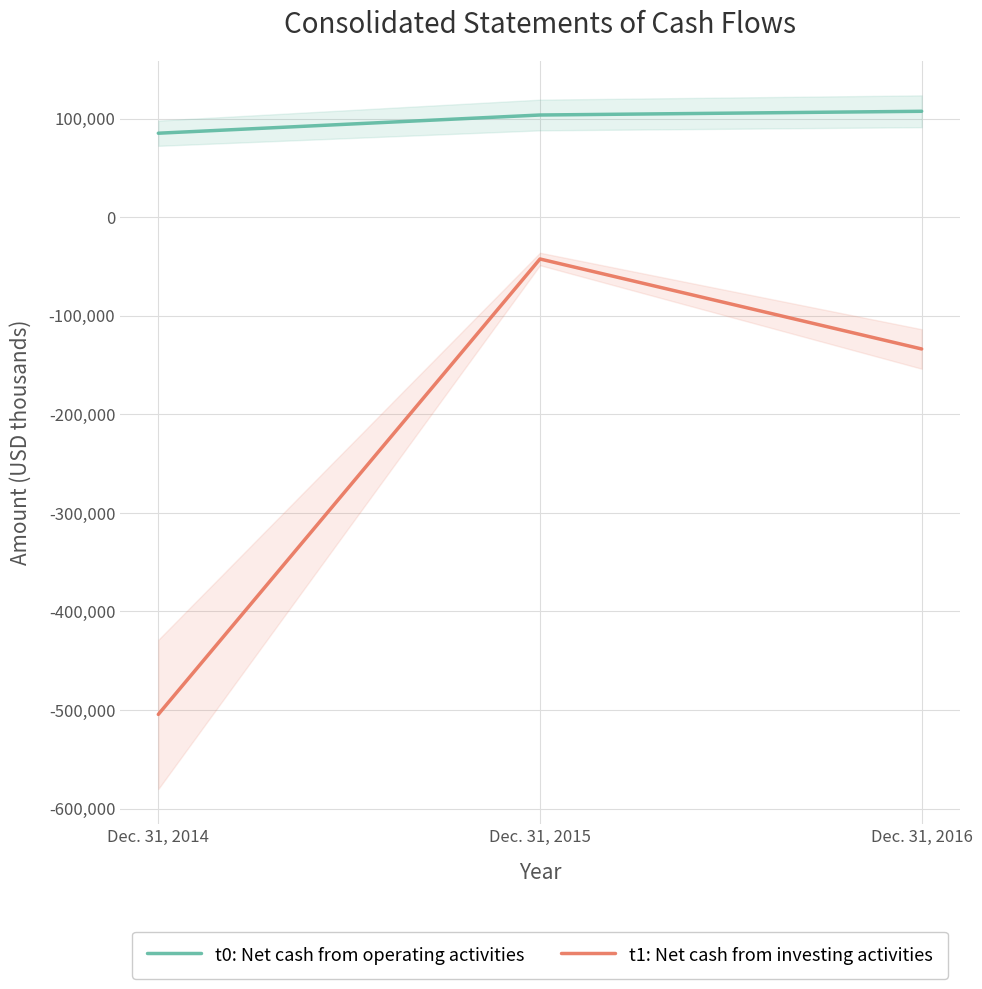

Where does the t0: Net cash from operating activities series first go above 103826?

Dec. 31, 2016